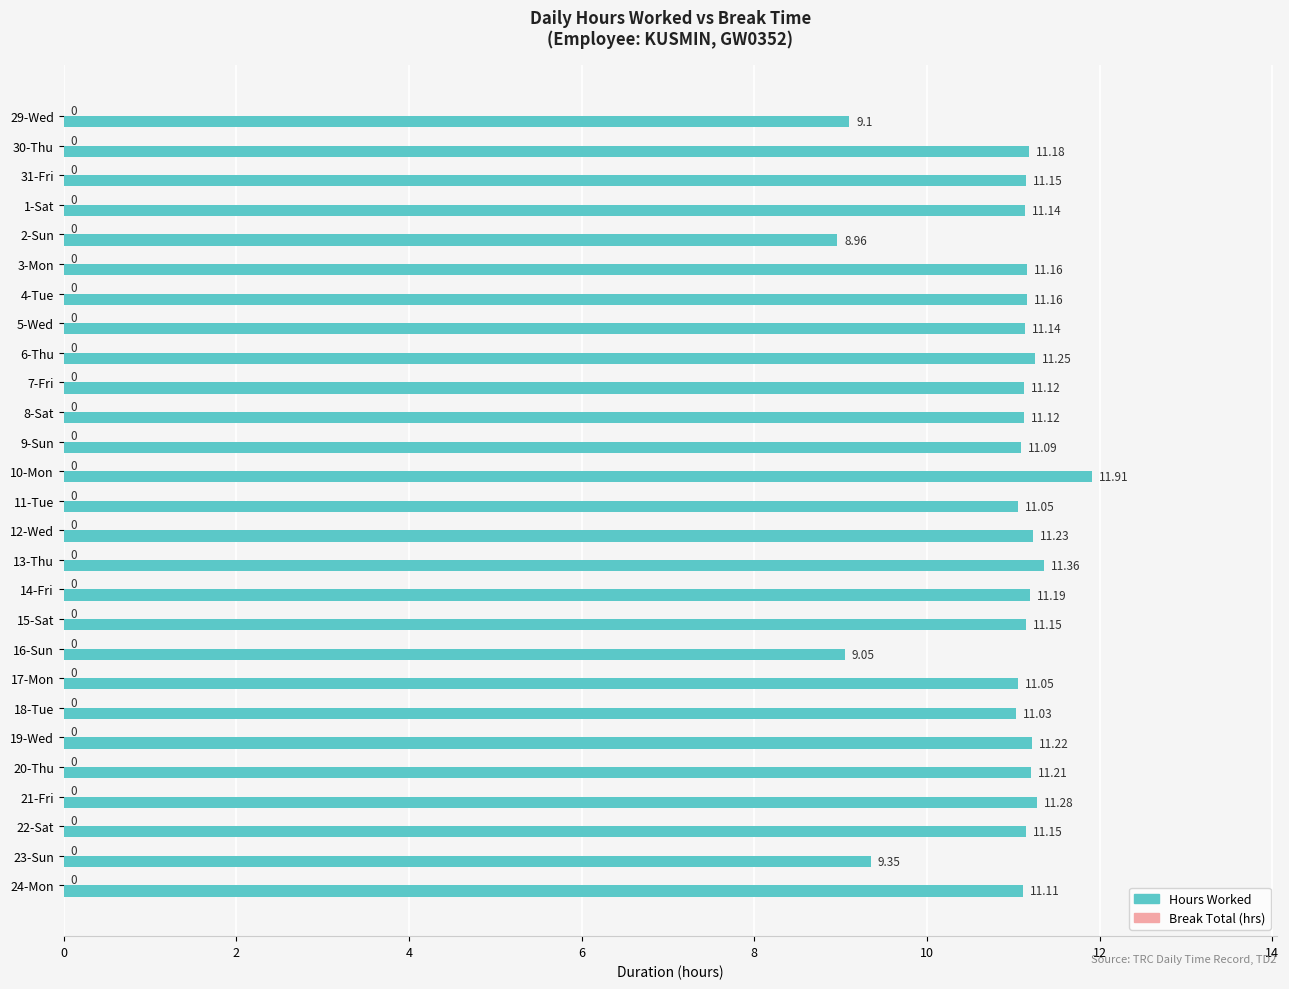

What is the ratio of the value at 3-Mon to the value at 16-Sun?

1.2